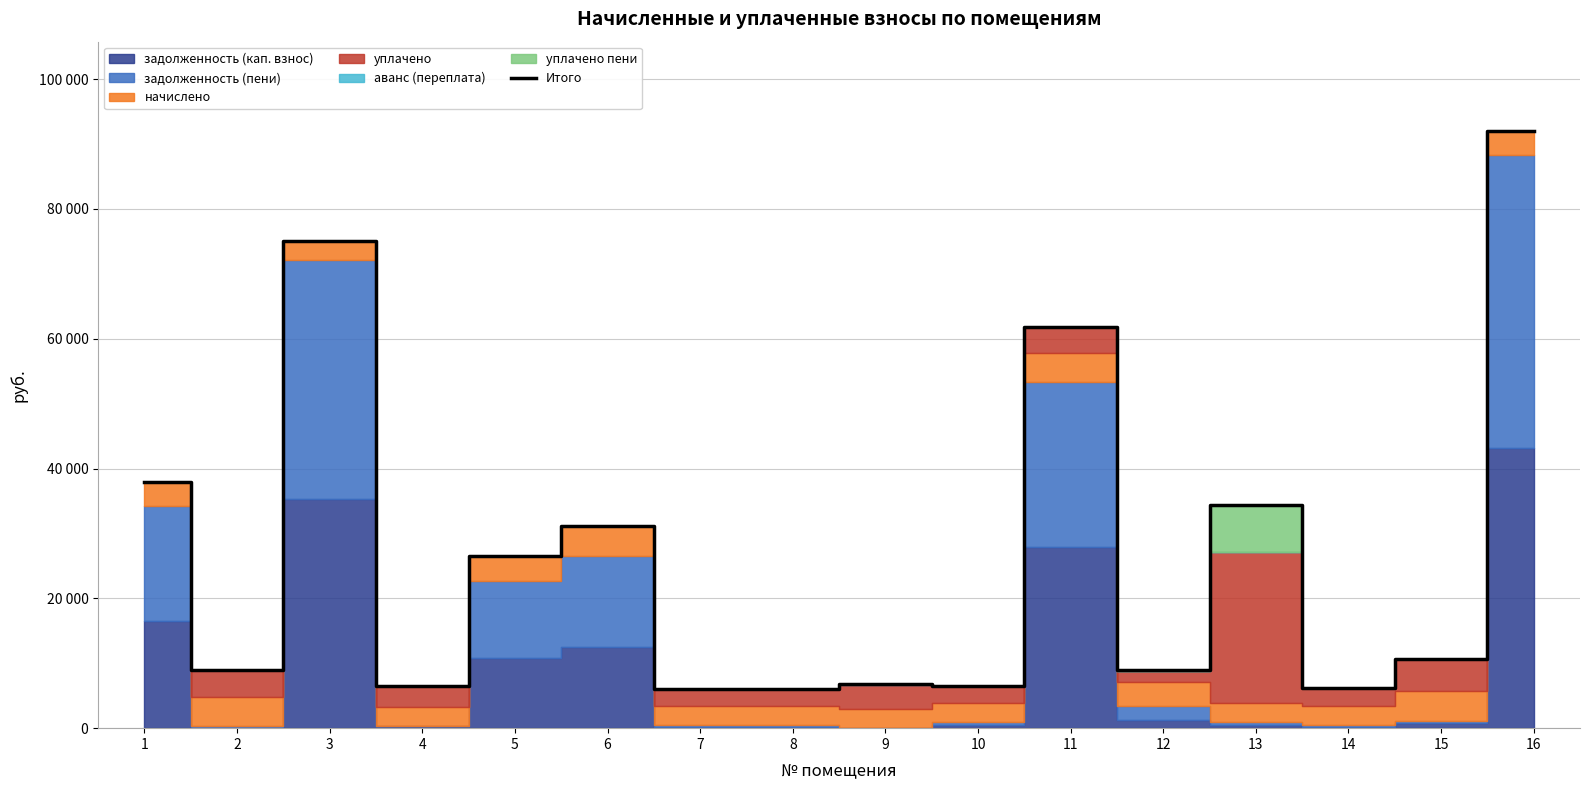

Rank the categories by value from lowest to highest.

8, 7, 14, 4, 10, 9, 12, 2, 15, 5, 6, 13, 1, 11, 3, 16